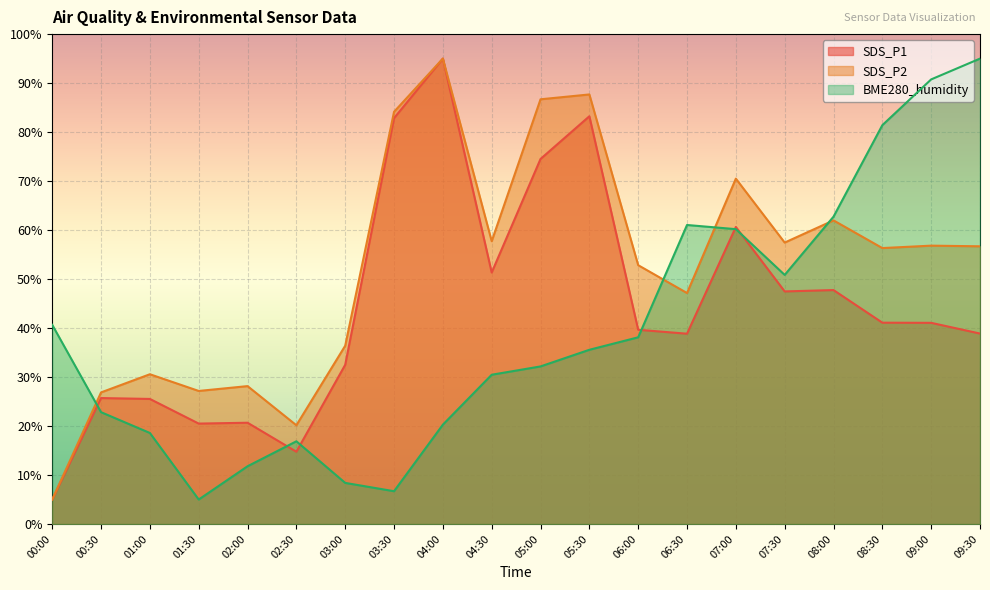

What is the lowest value of the BME280_humidity series?

5.0